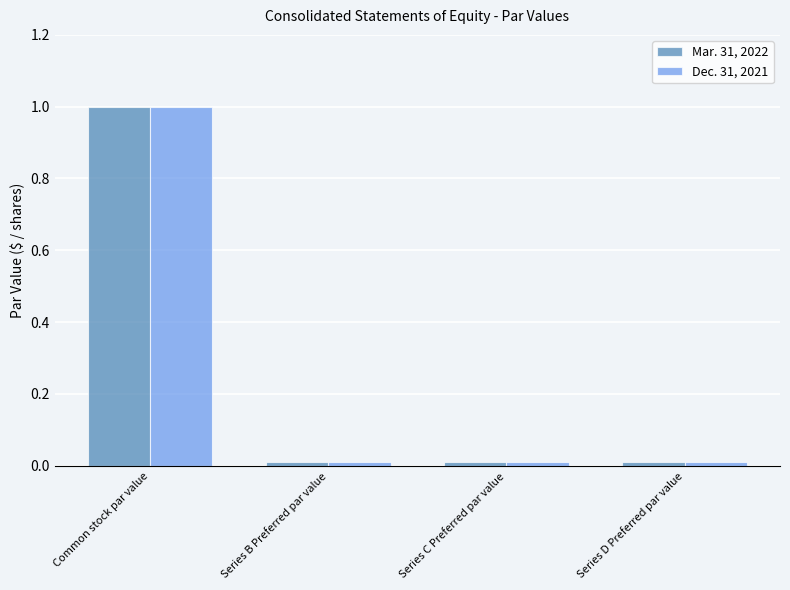

What is the maximum value for Mar. 31, 2022?

1.0